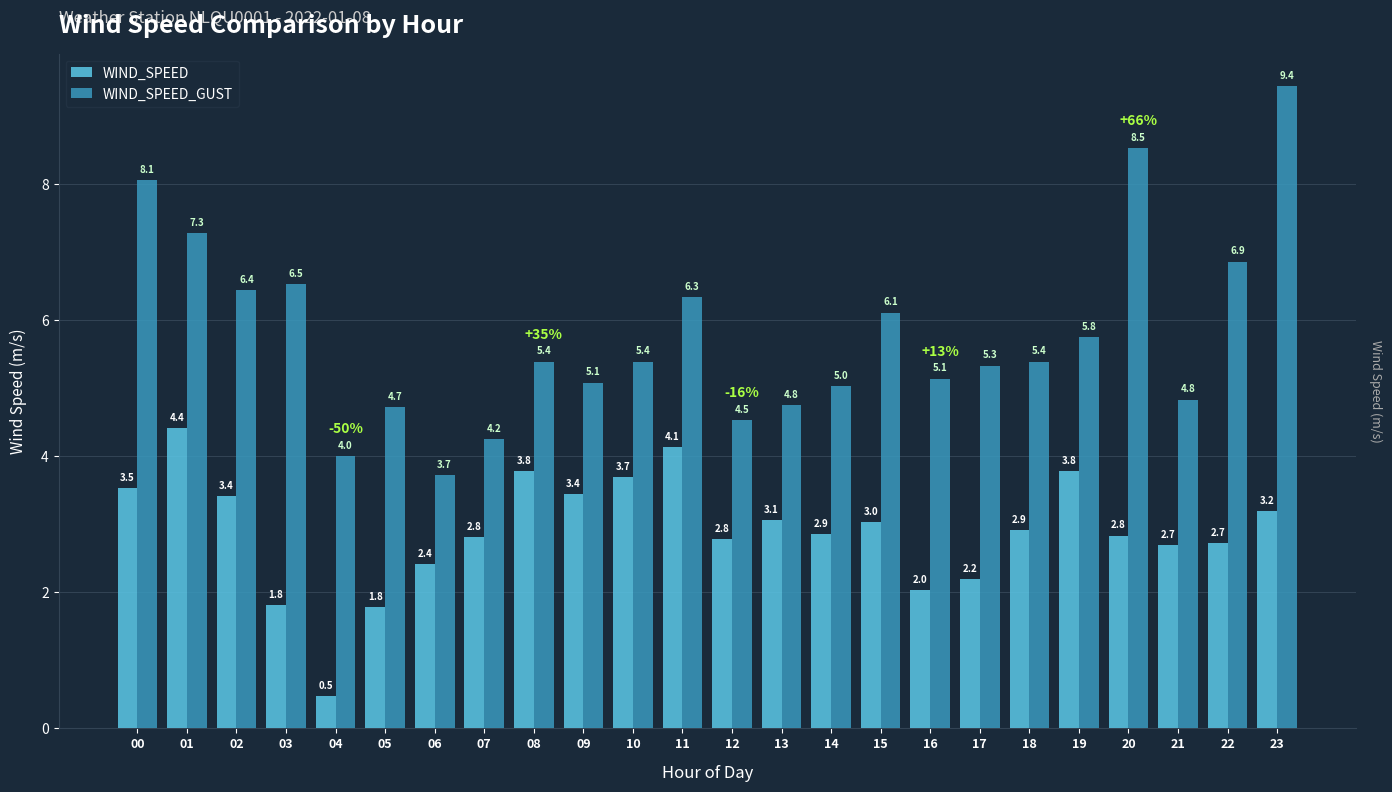

At which label does WIND_SPEED first exceed 2?

00